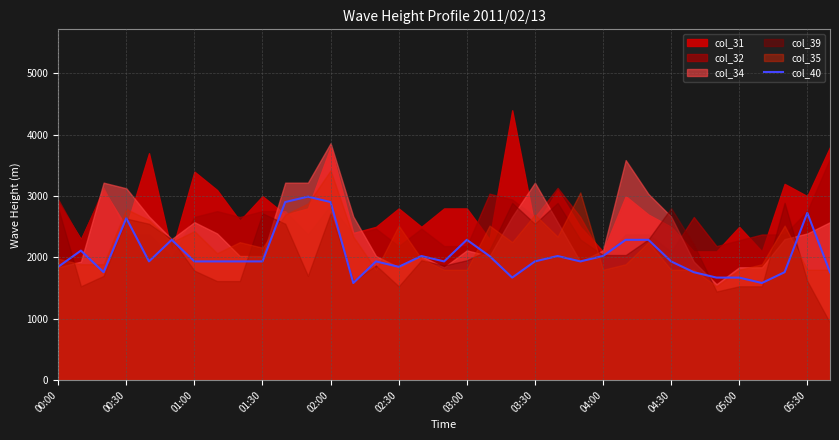

Is it true that the value at 20 is 1672?

True